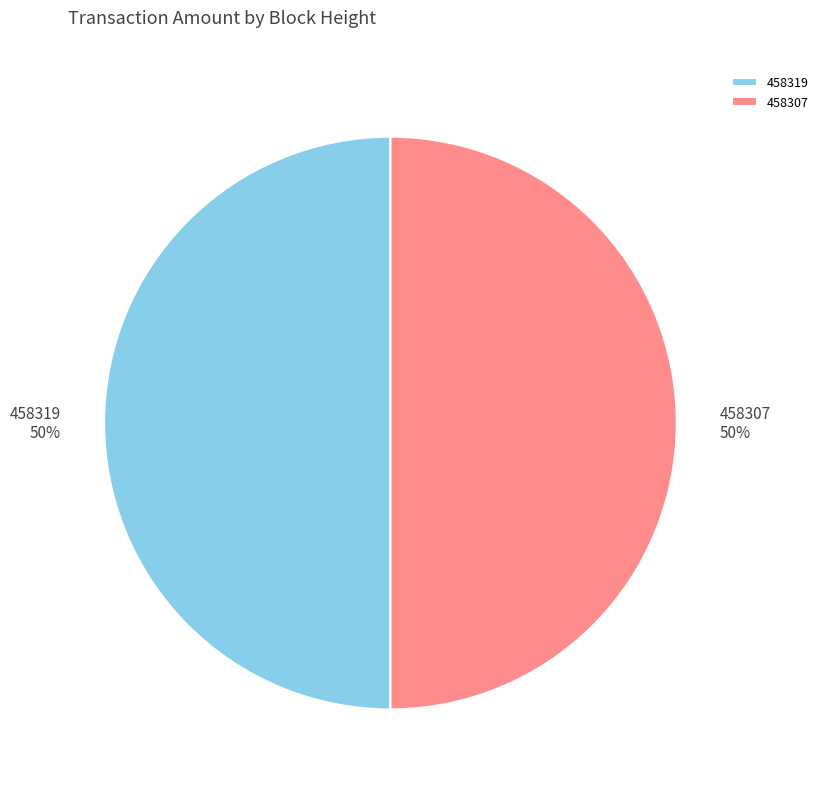

To the nearest percent, what percentage of the pie is 458307?

50%